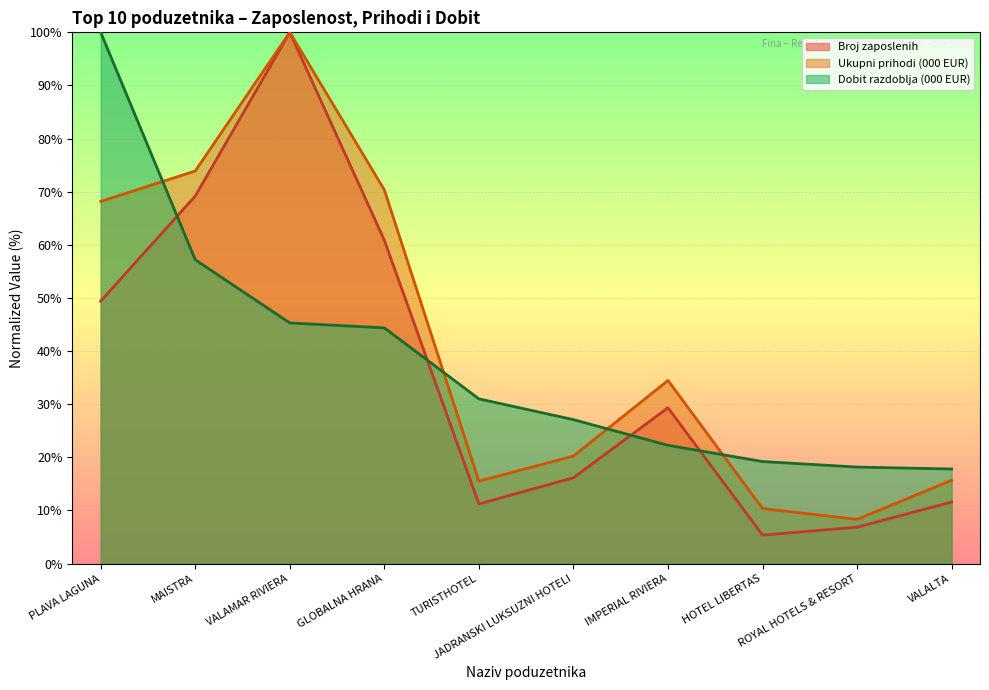

Reading right to left, what are all the values shown in this chart?

Broj zaposlenih: 11.6	6.9	5.4	29.3	16.2	11.2	60.9	100.0	69.2	49.4
Ukupni prihodi (000 EUR): 15.7	8.3	10.4	34.5	20.2	15.5	70.3	100.0	73.9	68.2
Dobit razdoblja (000 EUR): 17.8	18.2	19.2	22.3	27.1	31.0	44.4	45.3	57.2	100.0